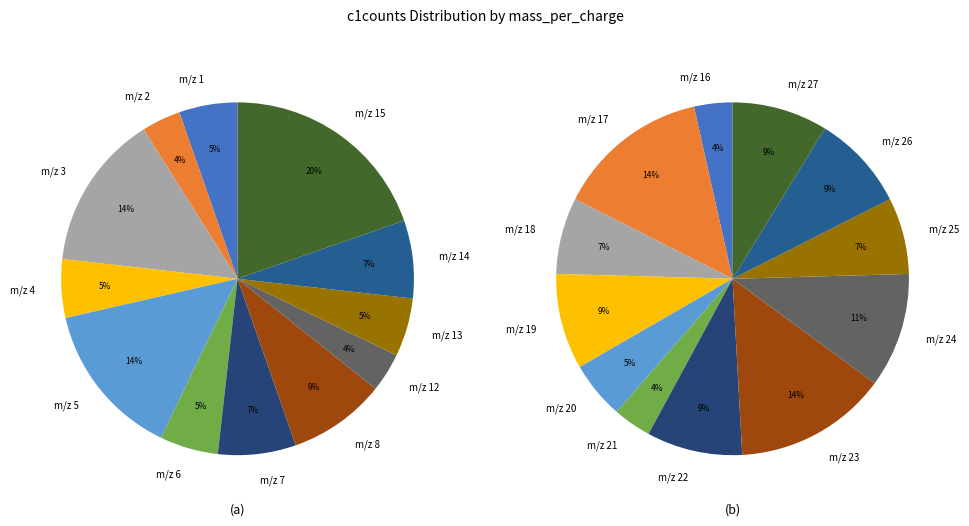

True or false: 24 accounts for 1% of the total.

False